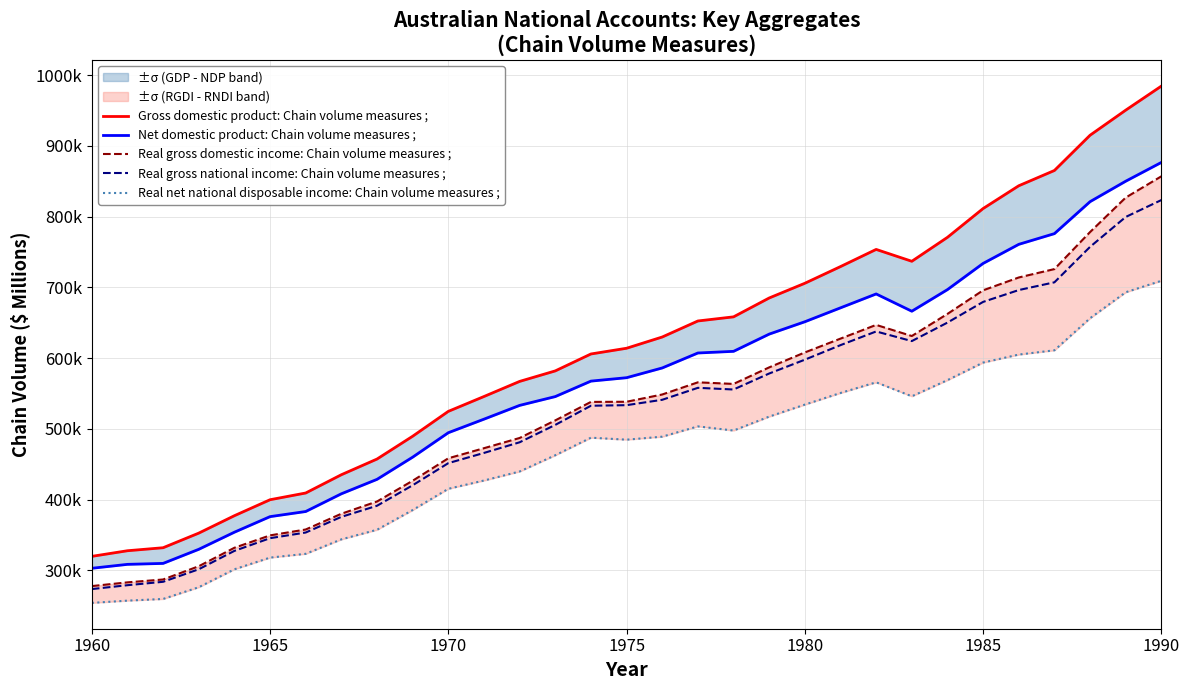

What is the sum of the Gross domestic product: Chain volume measures ; values at 1965 and 13?

909803